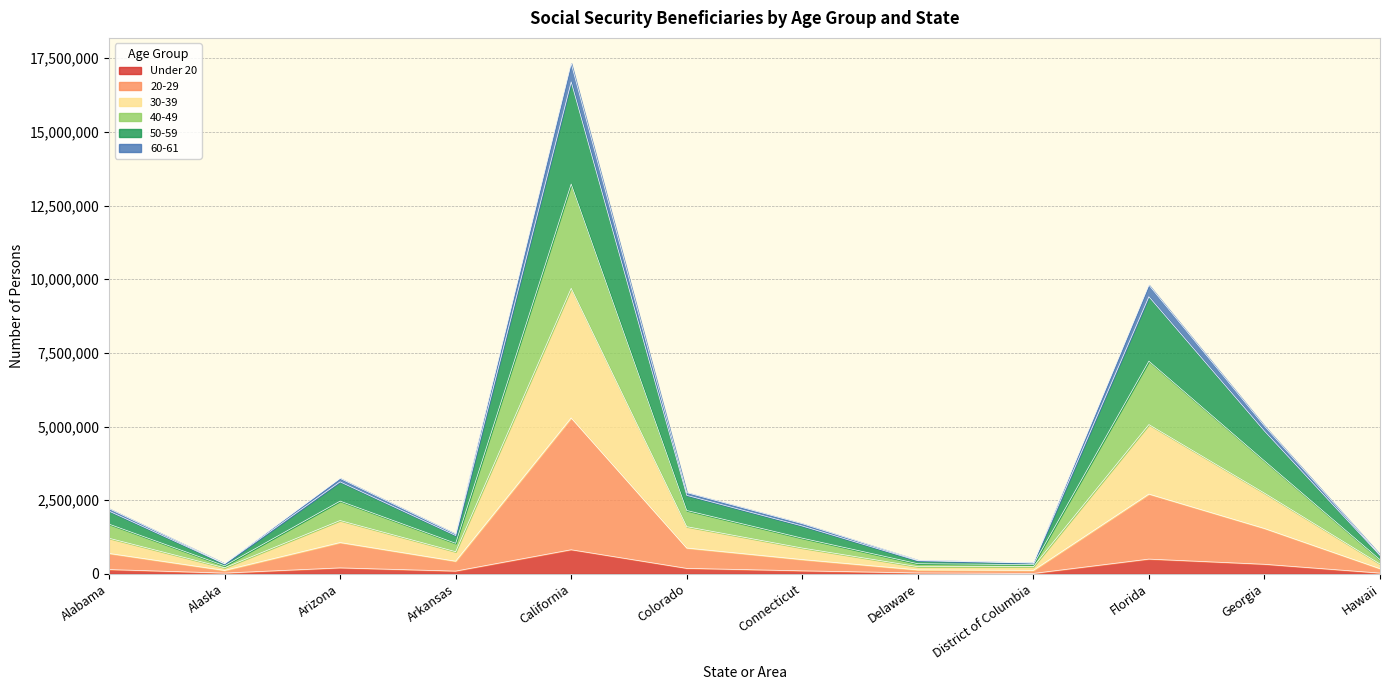

What is the label of the 2nd point from the left?

Alaska